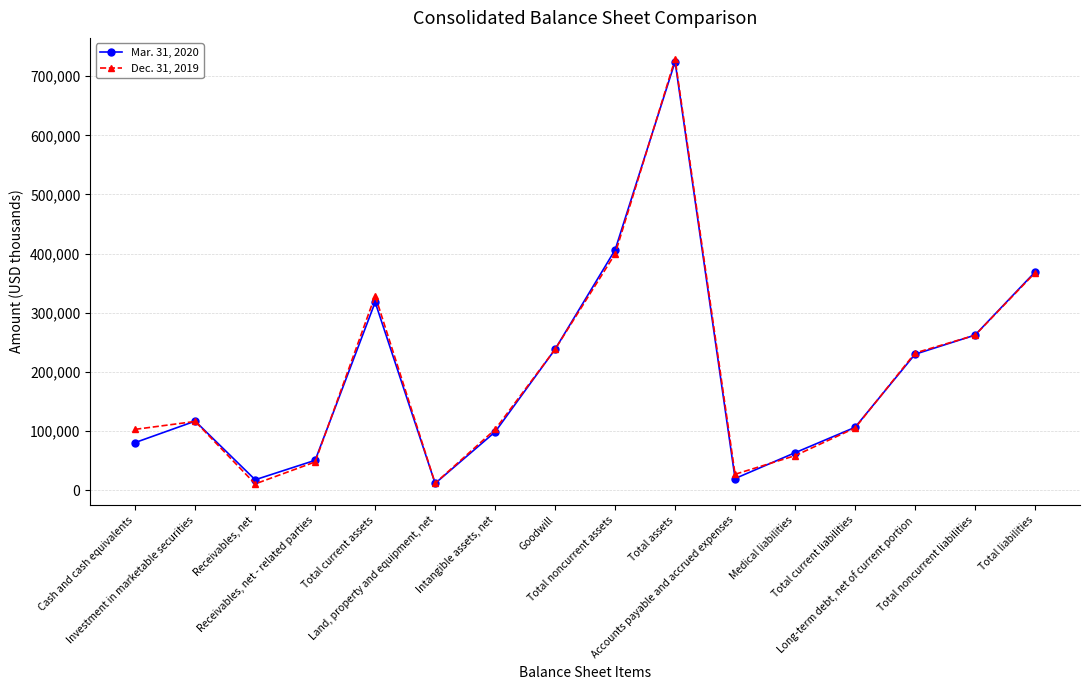

What is the label of the 11th point from the right?

Land, property and equipment, net